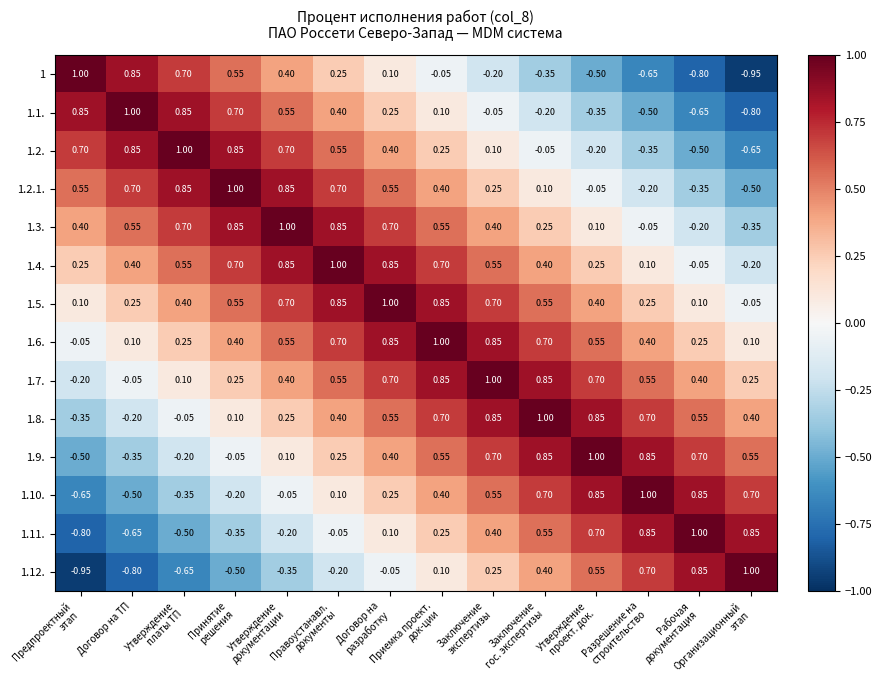

How many values in the 1.5. series are below 0?

1